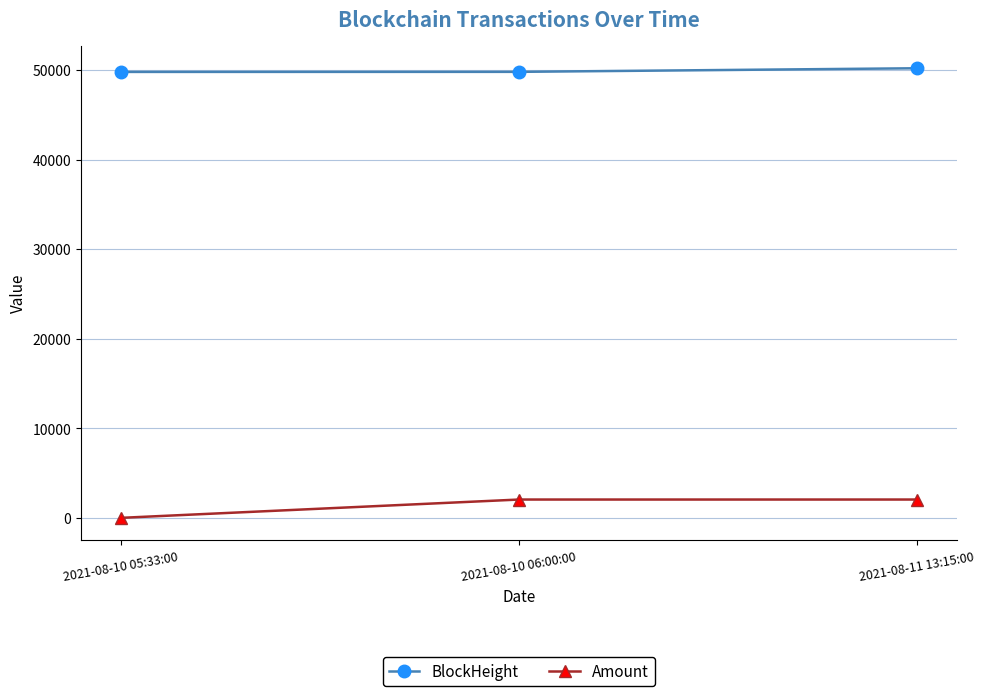

What is the label of the 1st point from the right?

2021-08-11 13:15:00